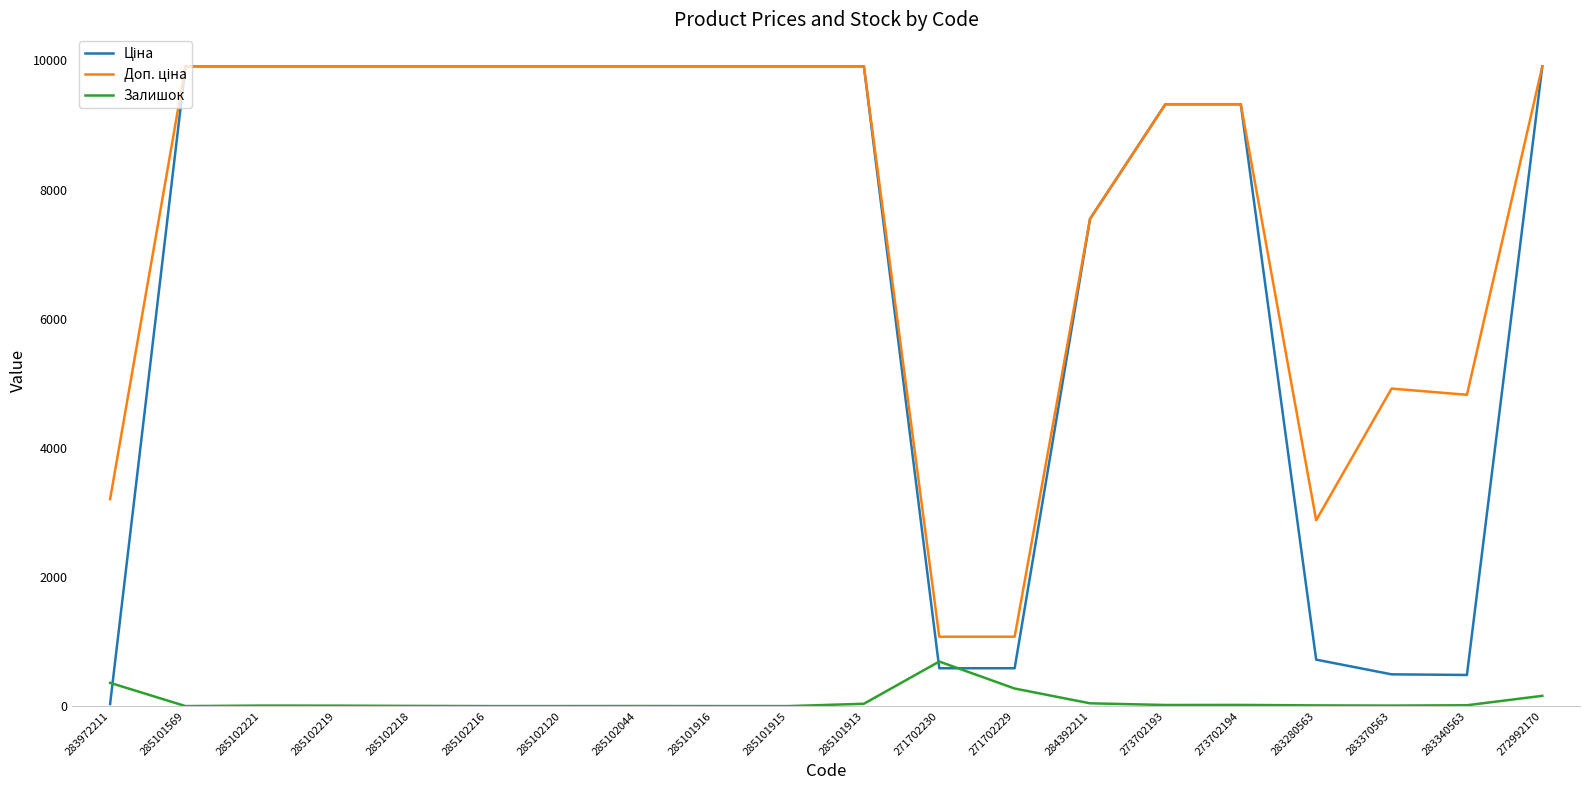

What is the difference between the highest and lowest values at 285102120?

9908.5